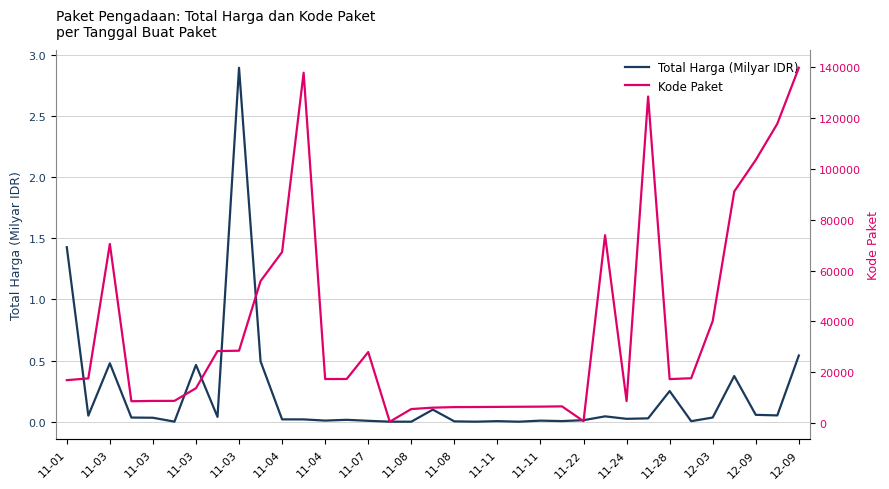

True or false: Kode Paket and Total Harga (Milyar IDR) cross at least once.

False